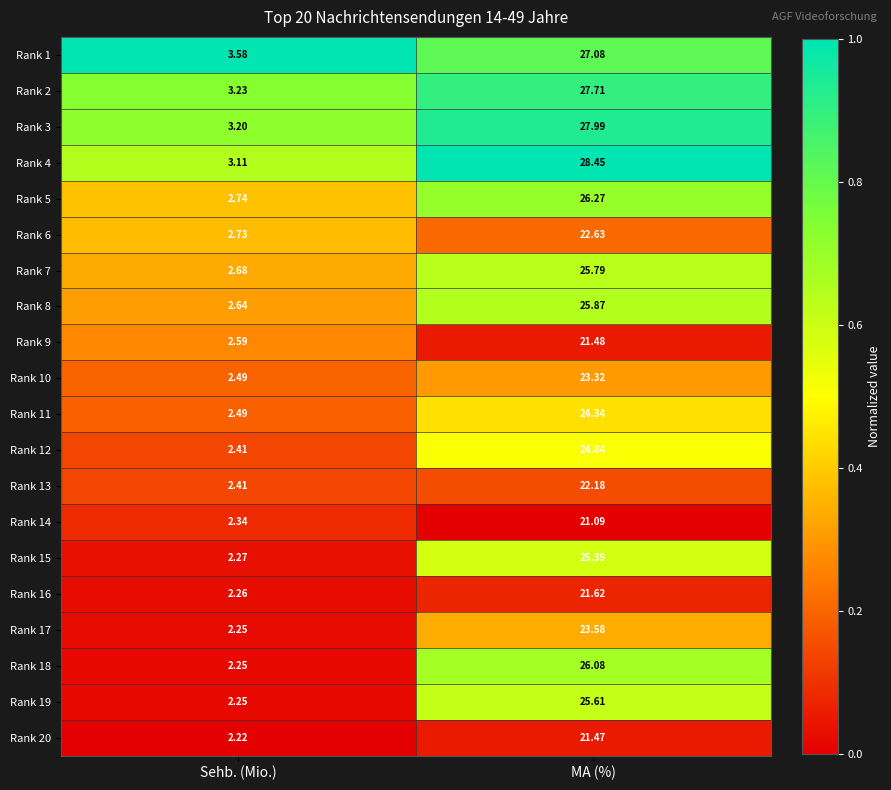

List the labels in order of Rank 16 value, smallest first.

Sehb. (Mio.), MA (%)